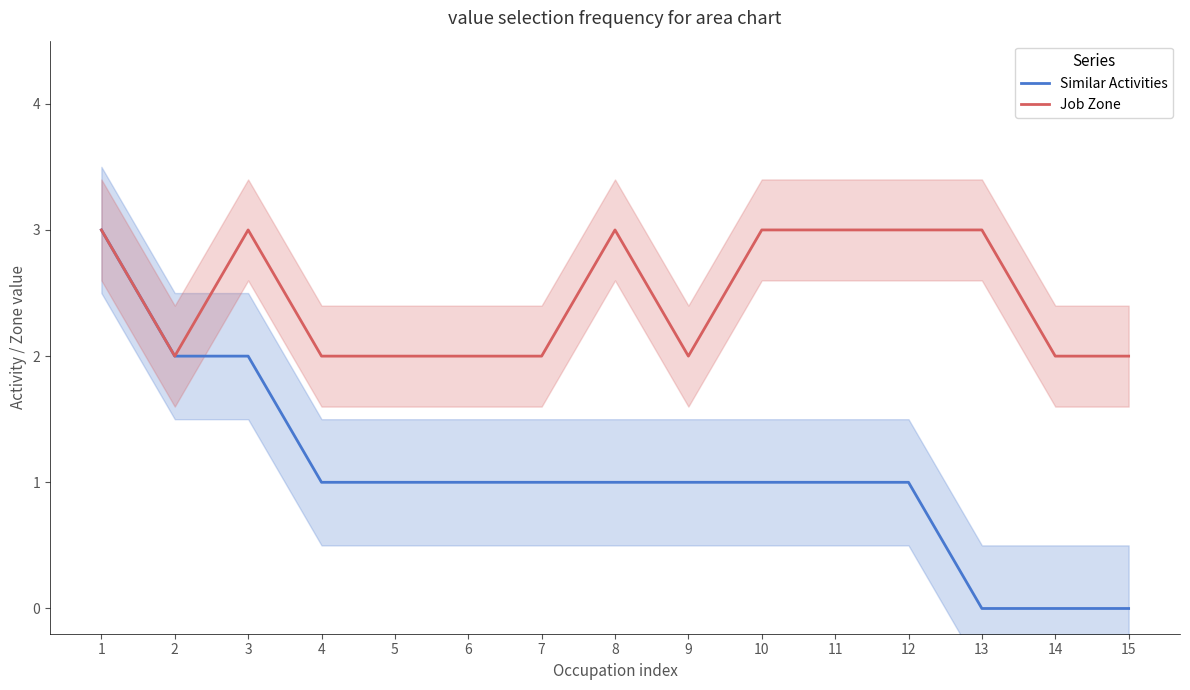

Which series has the largest range (max minus min)?

Similar Activities